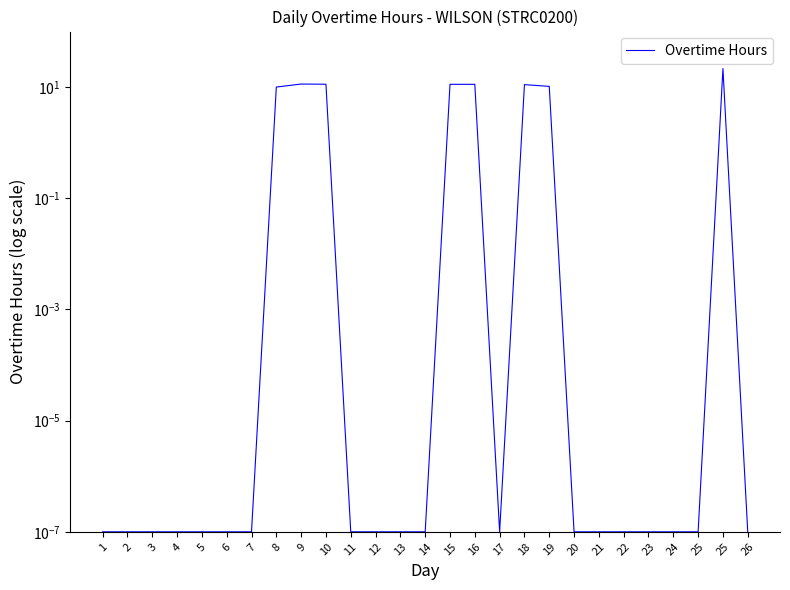

Count the number of data series in this chart.

1